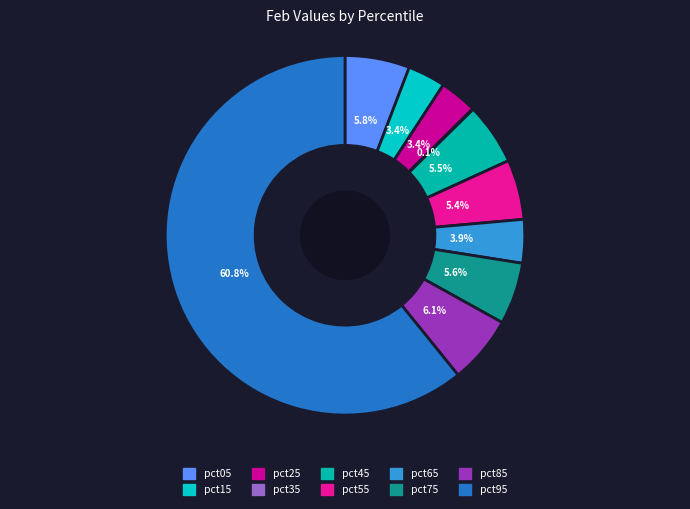

To the nearest percent, what is the average slice percentage?

10%